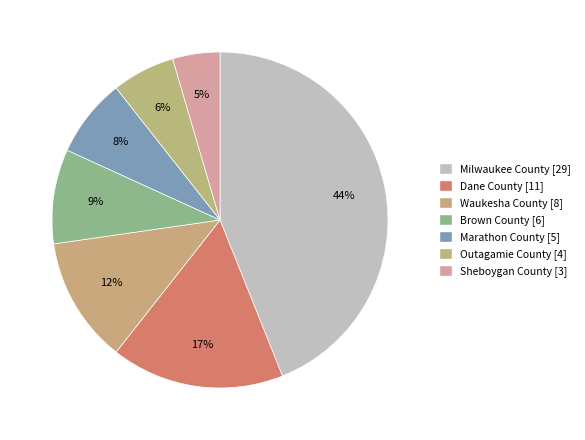

Count the number of slices in the pie.

7